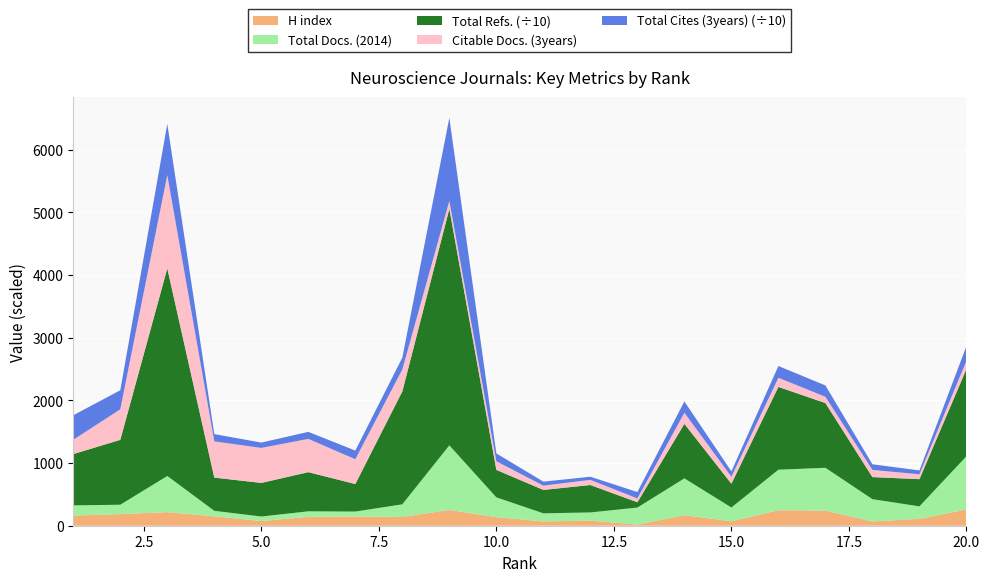

Reading left to right, what are all the values shown in this chart?

H index: 162	186	217	150	75	141	147	140	252	137	68	82	18	169	71	248	242	68	110	259
Total Docs. (2014): 163	149	577	88	72	89	79	202	1031	316	130	130	272	587	220	646	683	356	199	850
Total Refs.: 8186	10357	33142	5302	5363	6252	4397	18027	37758	4386	3737	4378	845	8705	3797	13220	10332	3522	4341	13922
Citable Docs. (3years): 229	487	1490	578	559	531	395	350	126	137	68	82	61	177	111	146	100	115	78	132
Total Cites (3years): 3909	3049	8153	1165	849	1121	1390	1890	13271	1255	642	501	1023	1808	863	1874	1815	898	616	2335